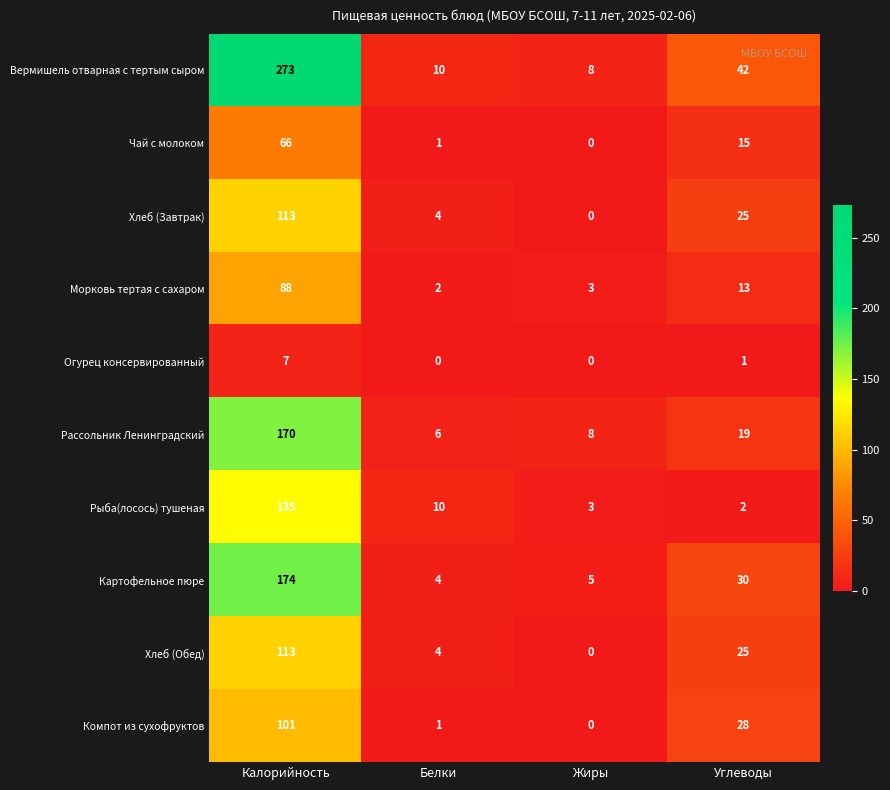

What is the greatest value displayed?

273